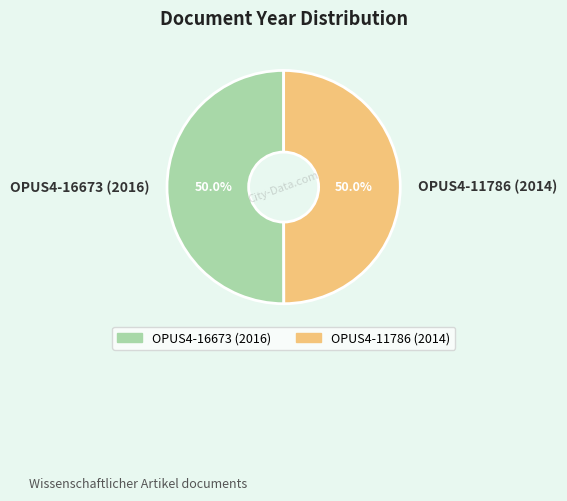

What is the ratio of the value at OPUS4-11786 (2014) to the value at OPUS4-16673 (2016)?

1.0